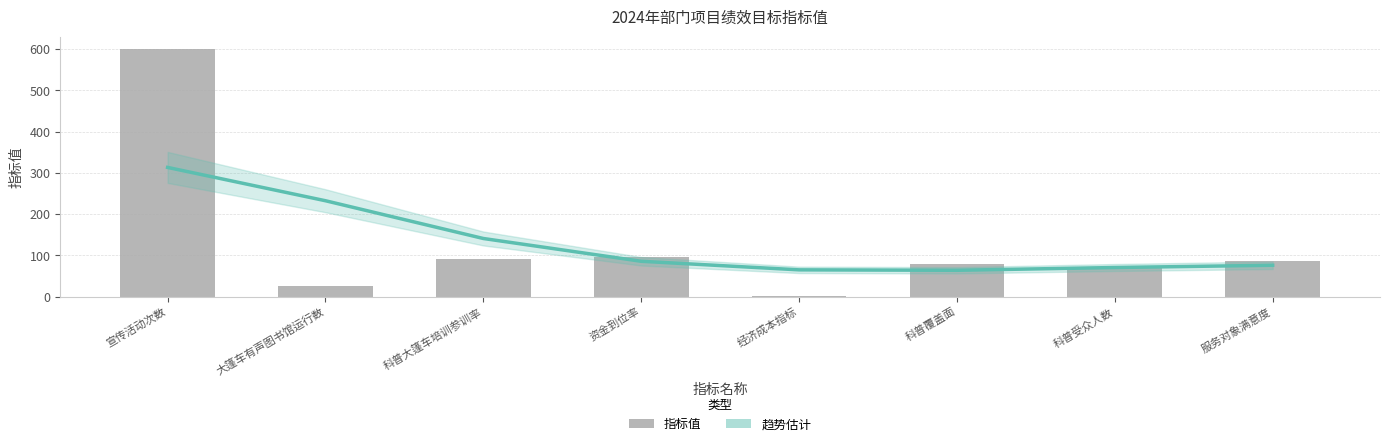

The value of 趋势估计 at 经济成本指标 is 28.4. True or false?

False